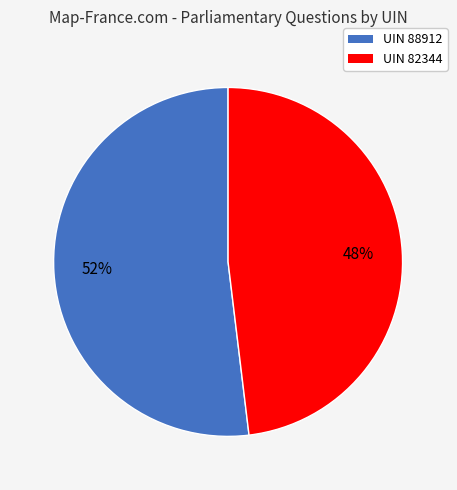

Rank the categories by value from highest to lowest.

UIN 88912, UIN 82344